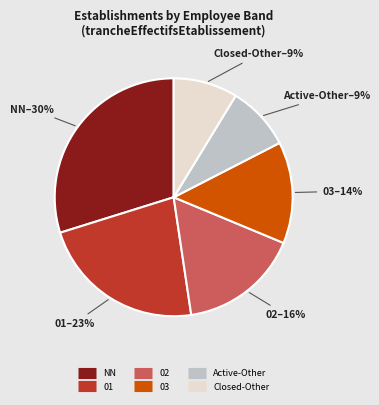

To the nearest percent, what is the difference between the largest and smallest slice percentages?

21%